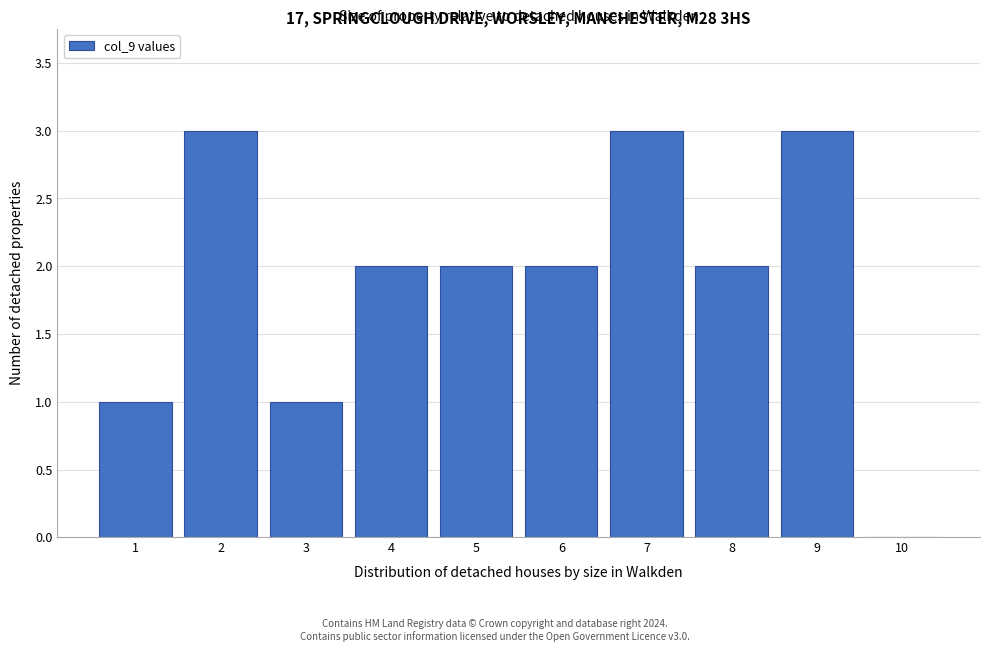

Reading left to right, what are all the values shown in this chart?

1=1	2=3	3=1	4=2	5=2	6=2	7=3	8=2	9=3	10=0